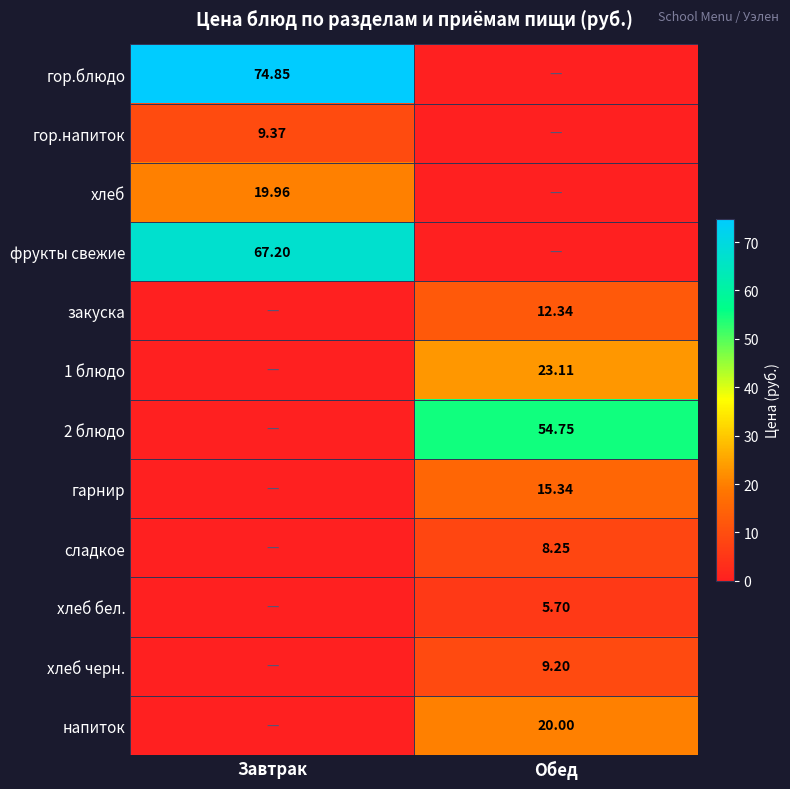

The value of сладкое at Обед is 4.8. True or false?

False